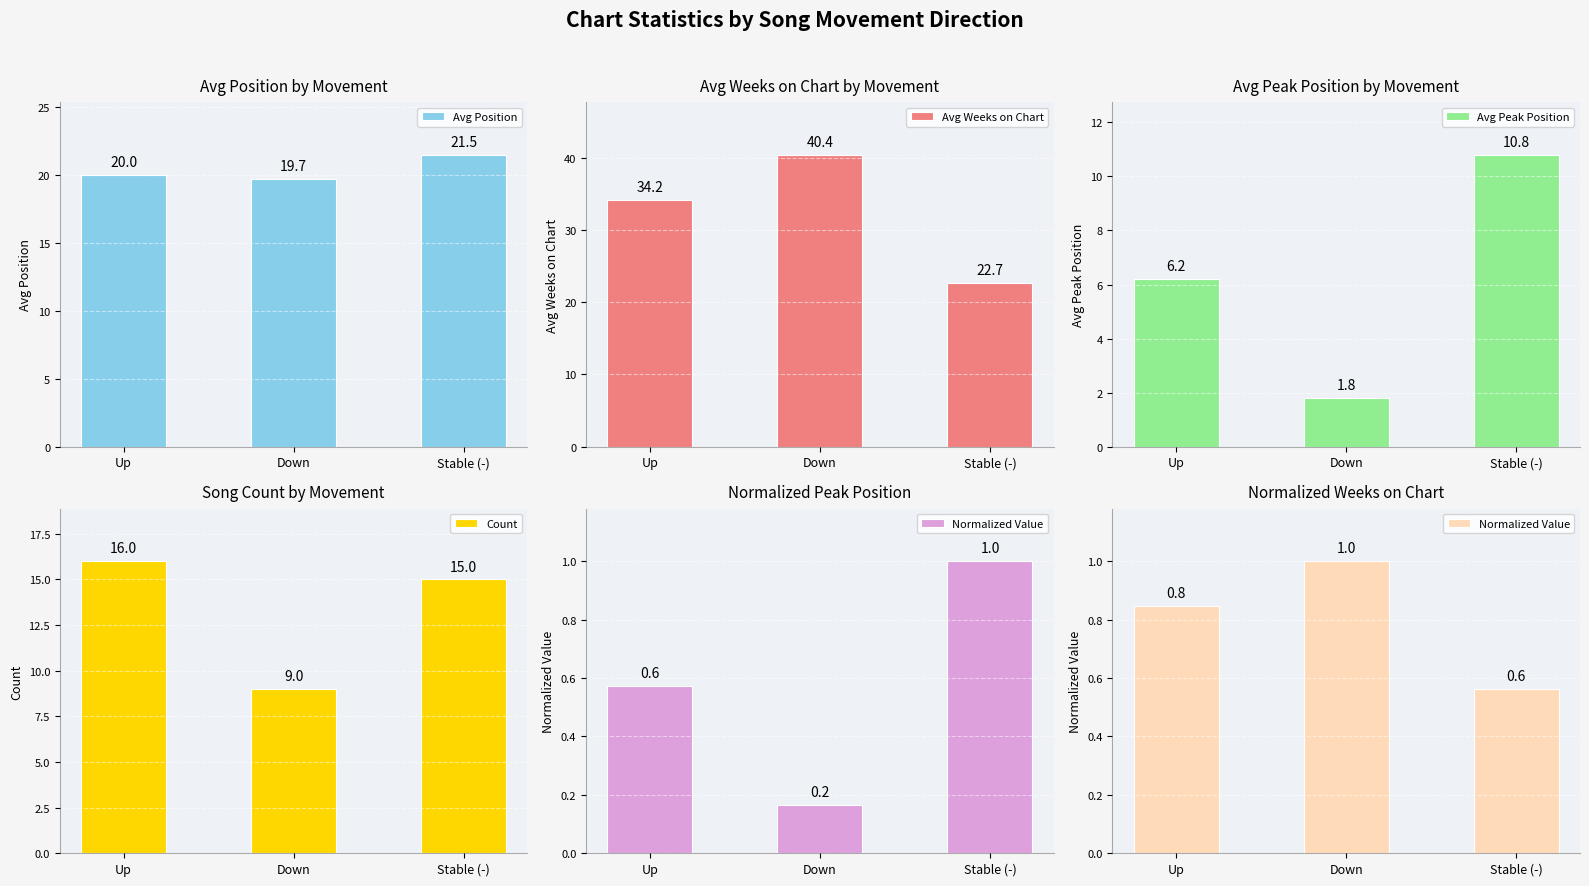

Count the number of categories in the chart.

3